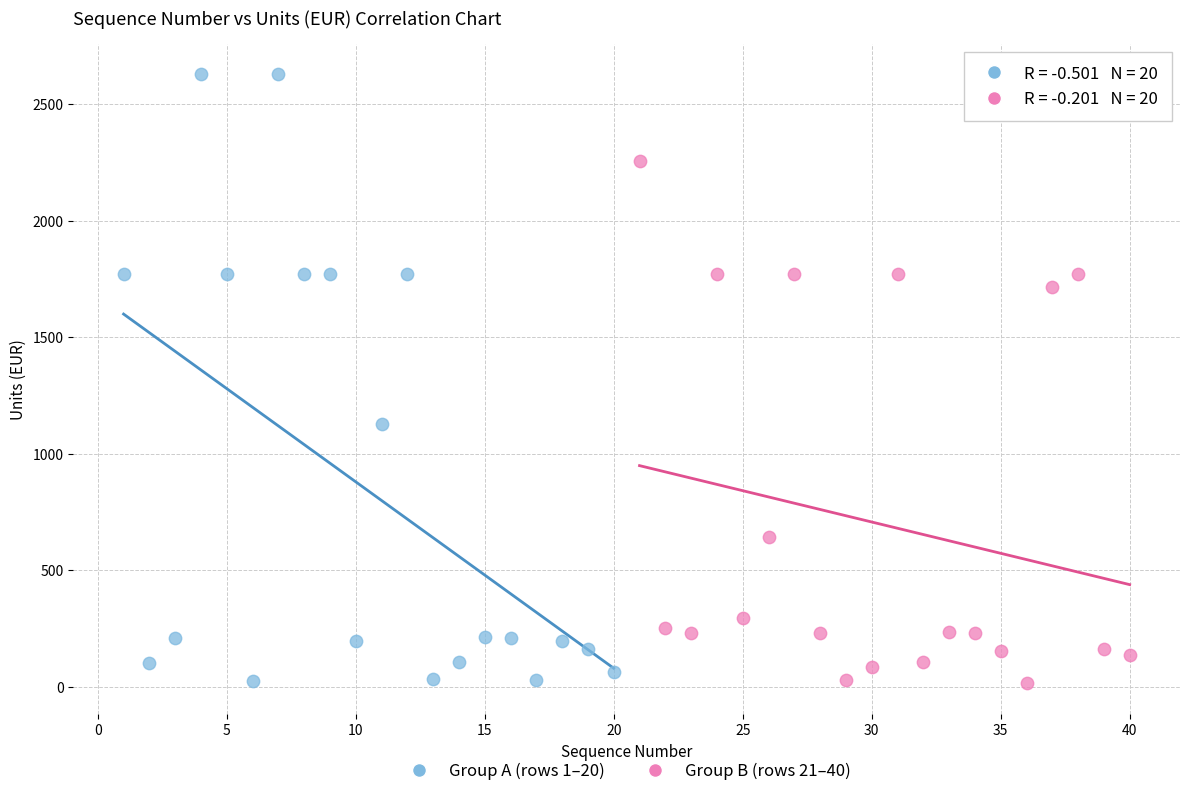

Which series reaches the maximum Y coordinate?

Group A (rows 1–20)